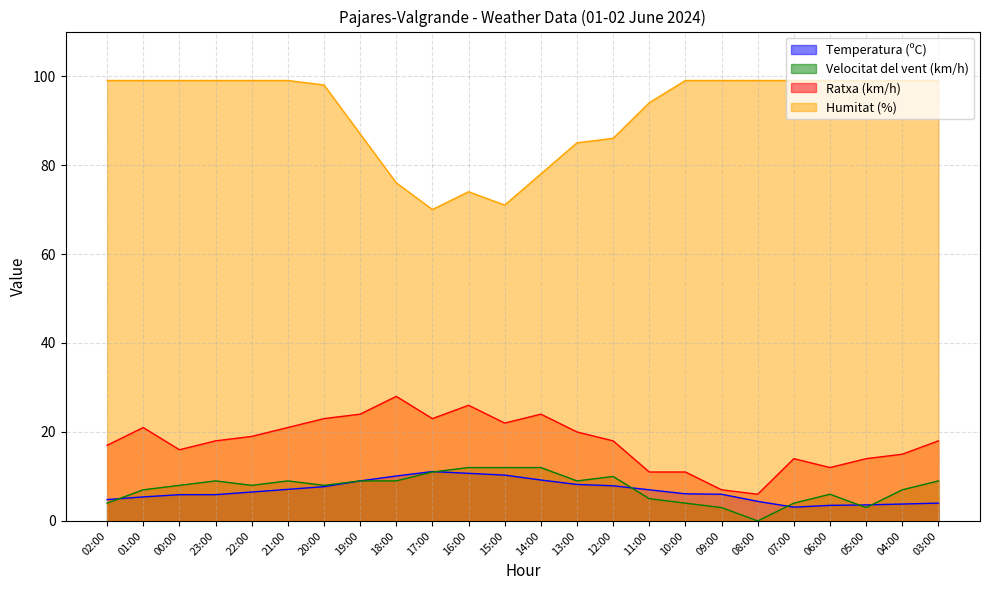

True or false: Humitat (%) and Temperatura (ºC) cross at least once.

False